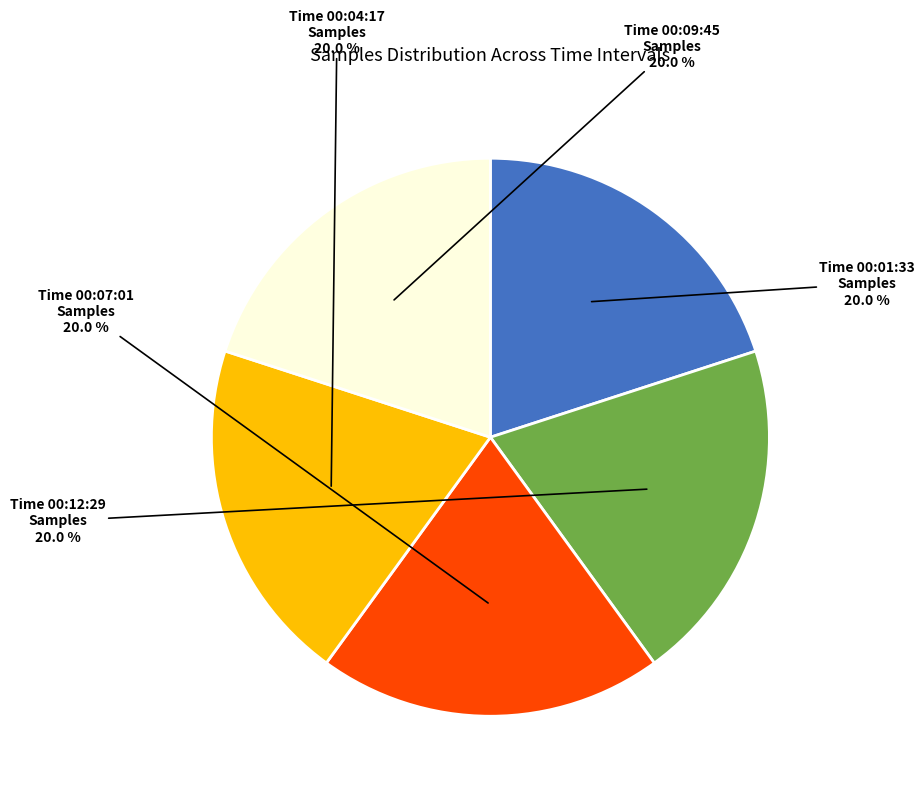

Combined, what portion of the pie is Time 00:04:17 and Time 00:07:01?

40.0%